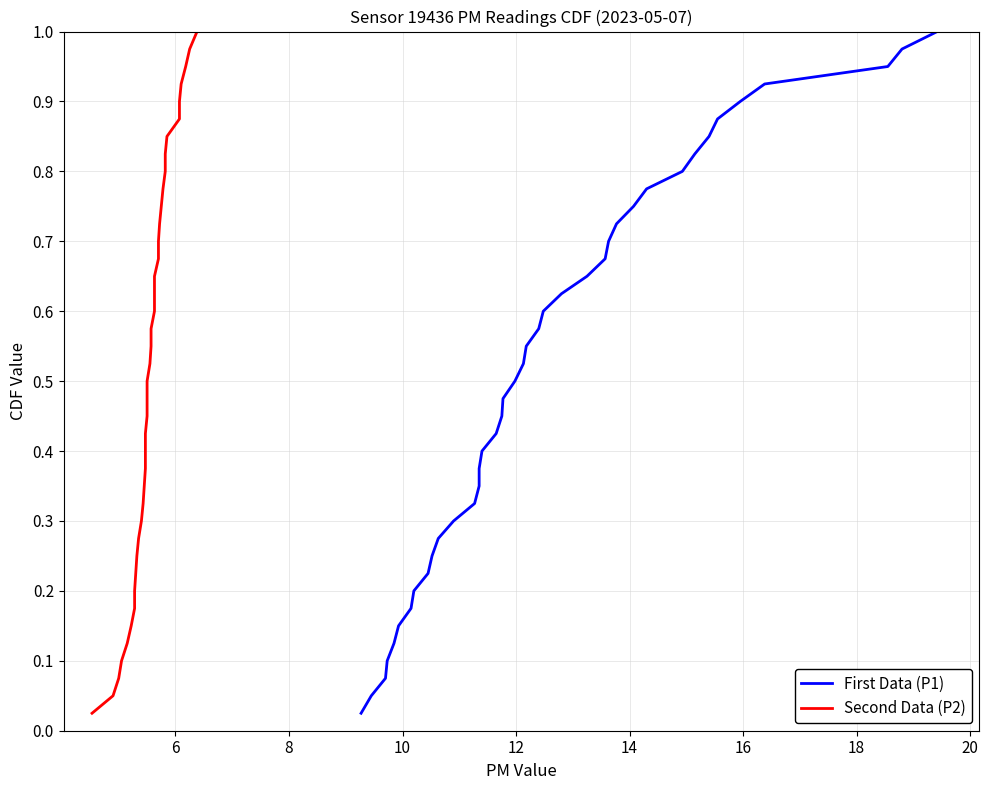

How many series are shown in this chart?

2